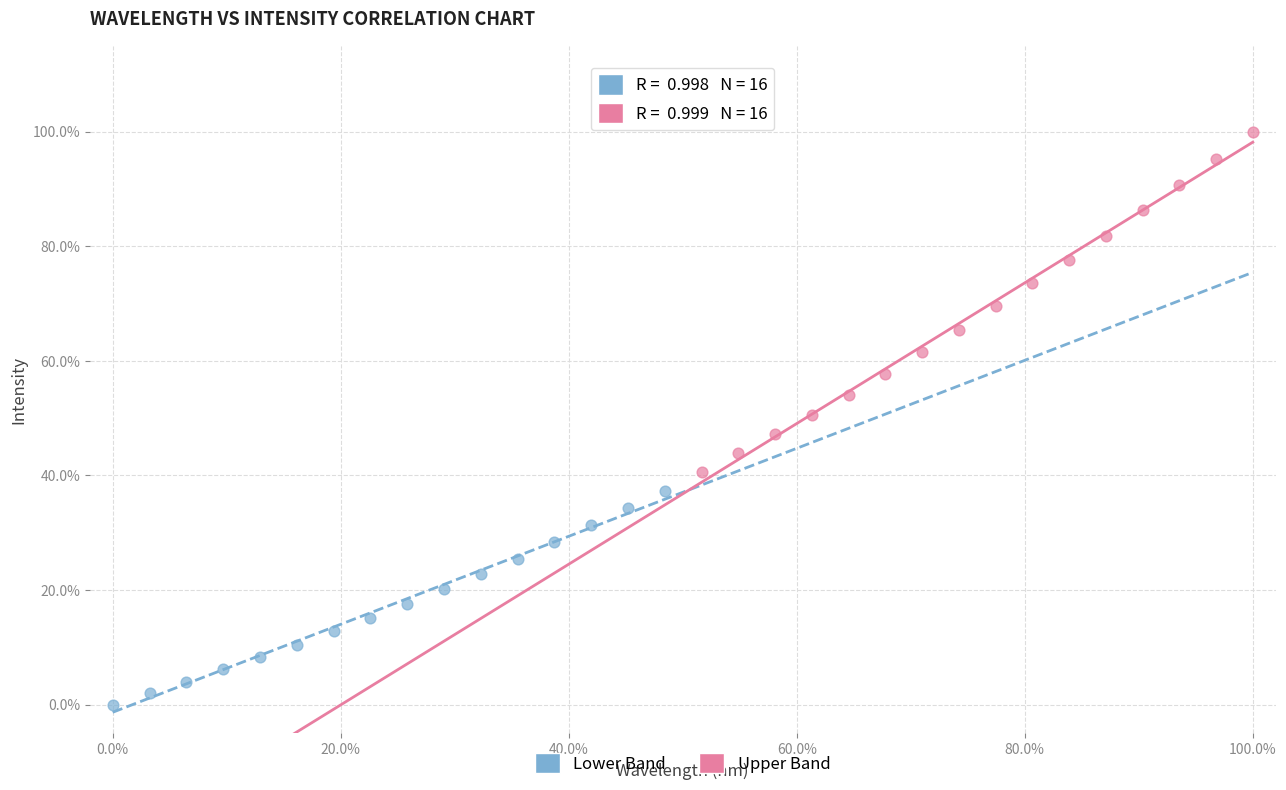

Which series has the largest Y range (max minus min)?

Upper Band